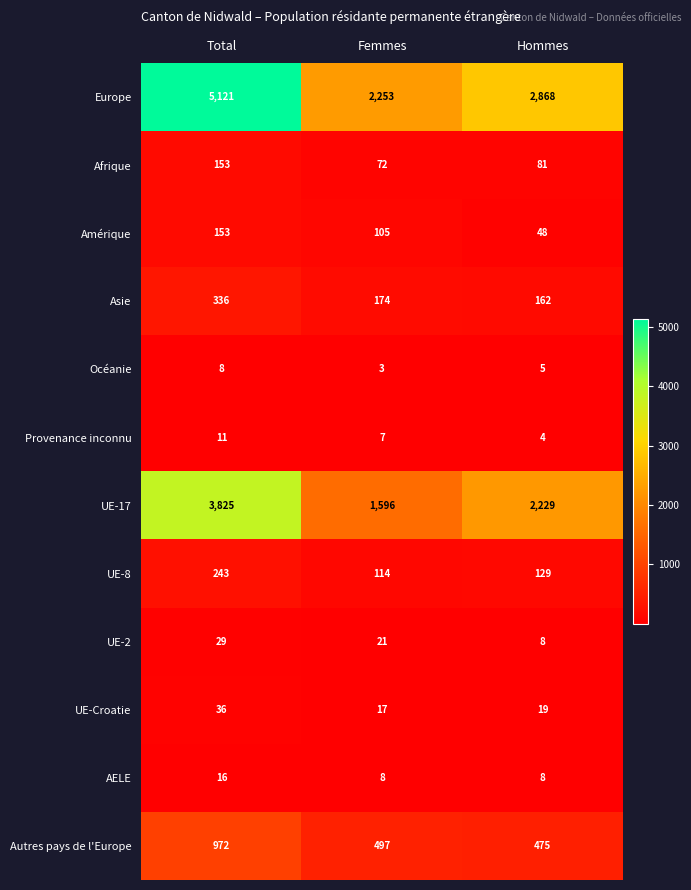

Where does the UE-Croatie series first go above 19?

Total